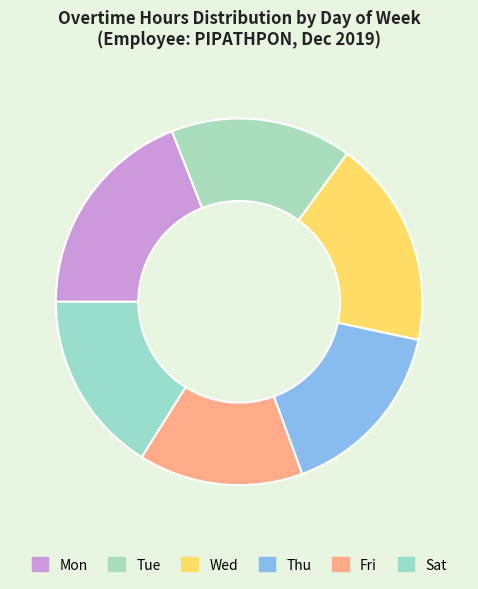

How many slices are in this pie chart?

6